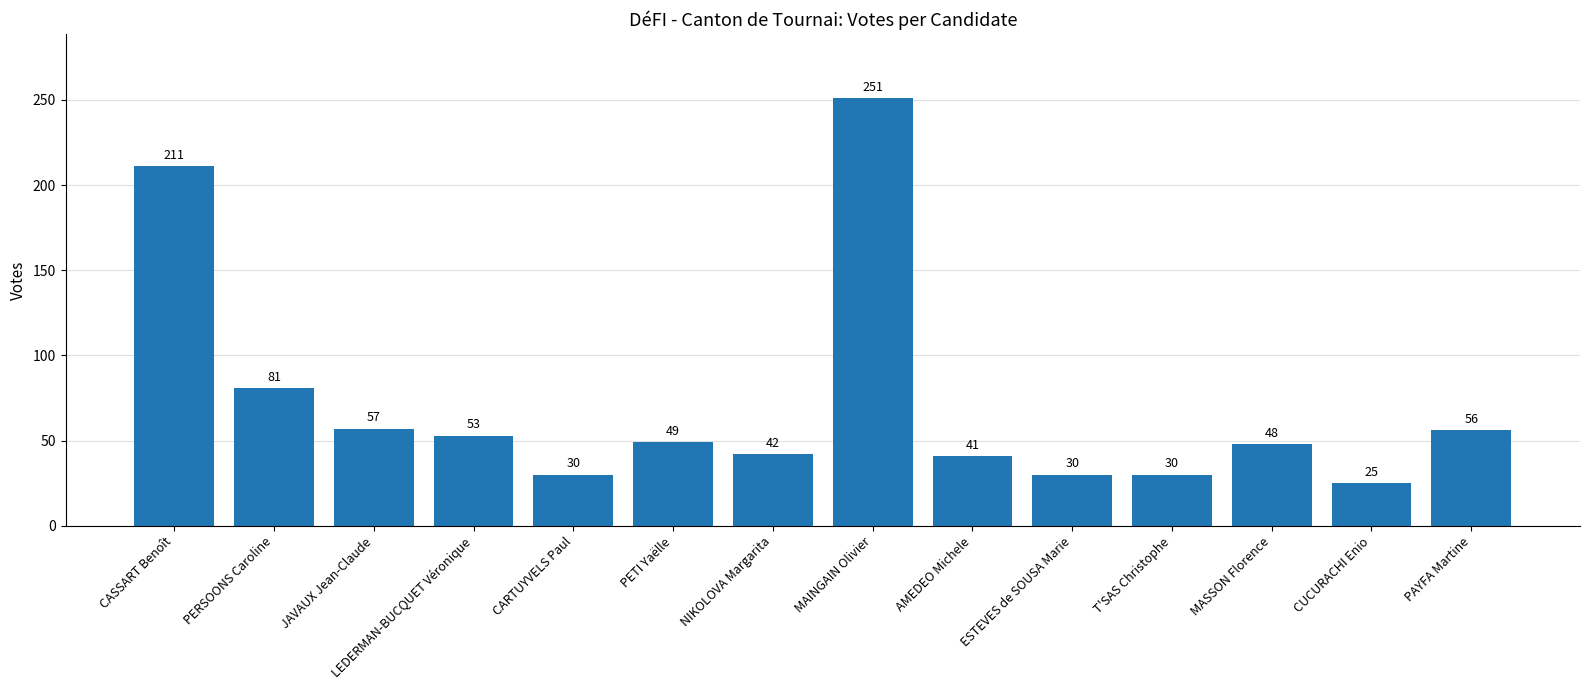

What is the ratio of the value at CASSART Benoît to the value at NIKOLOVA Margarita?

5.0